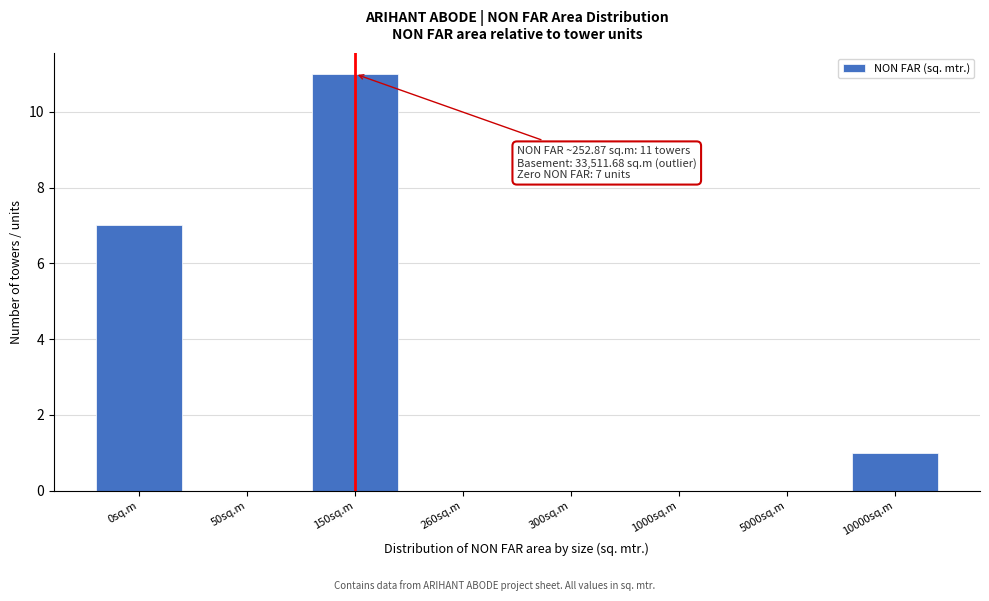

Reading left to right, what are all the values shown in this chart?

0sq.m=7	50sq.m=0	150sq.m=11	260sq.m=0	300sq.m=0	1000sq.m=0	5000sq.m=0	10000sq.m=1